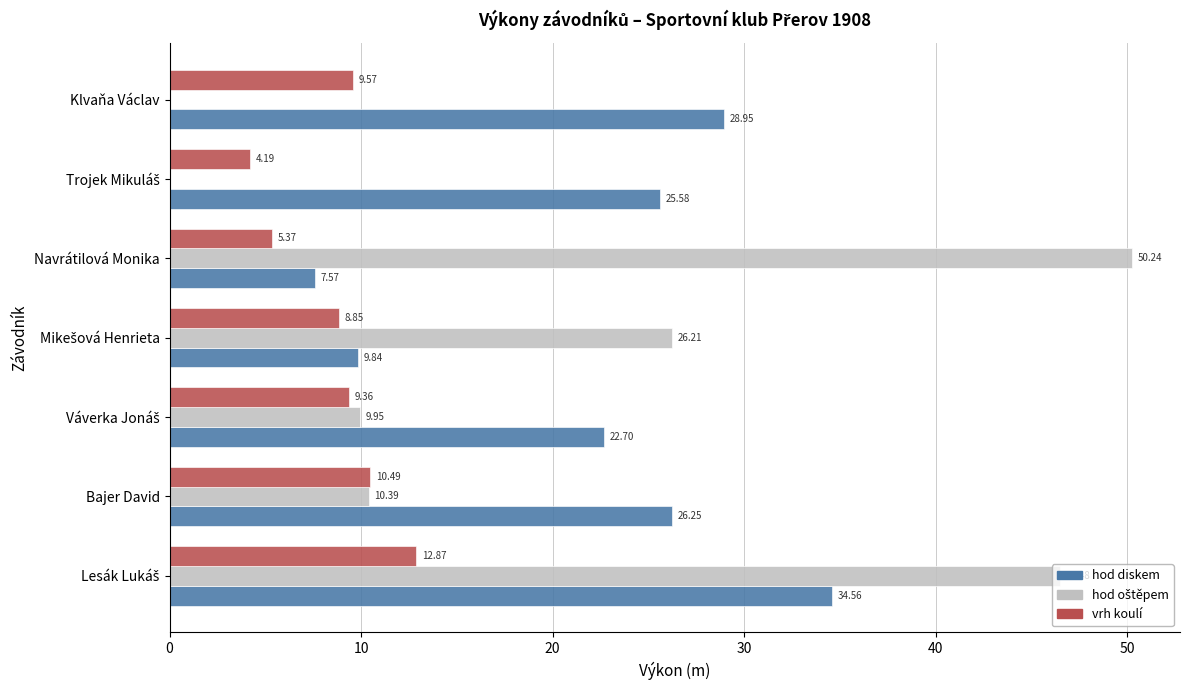

What is the sum of all vrh koulí values?

60.7